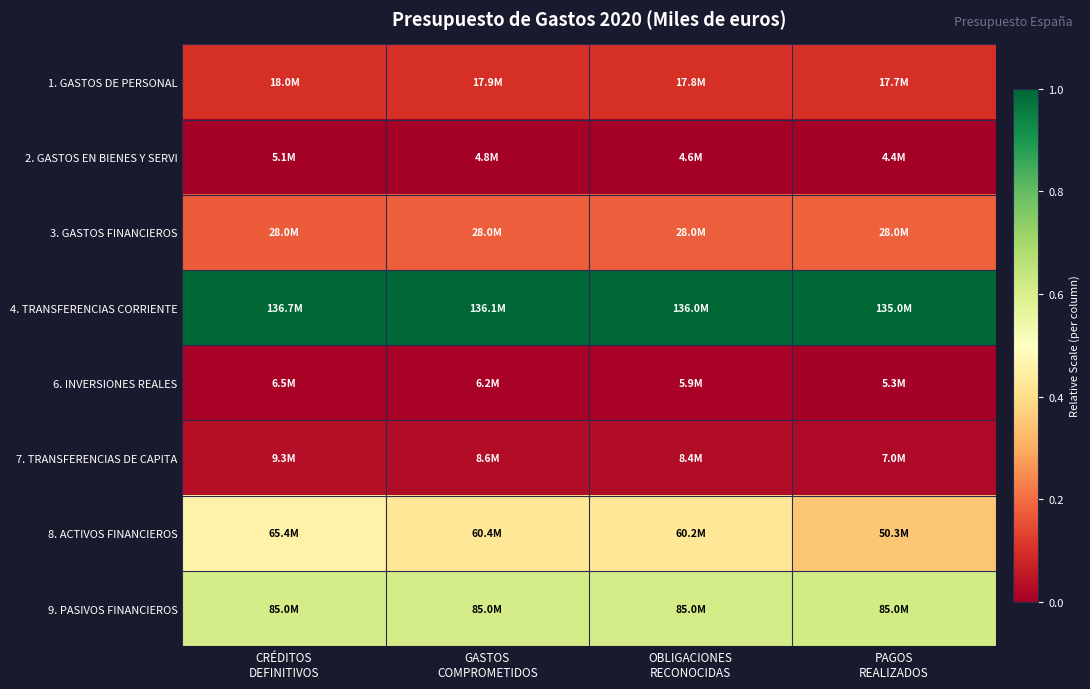

At how many categories does at least one series exceed 0?

4